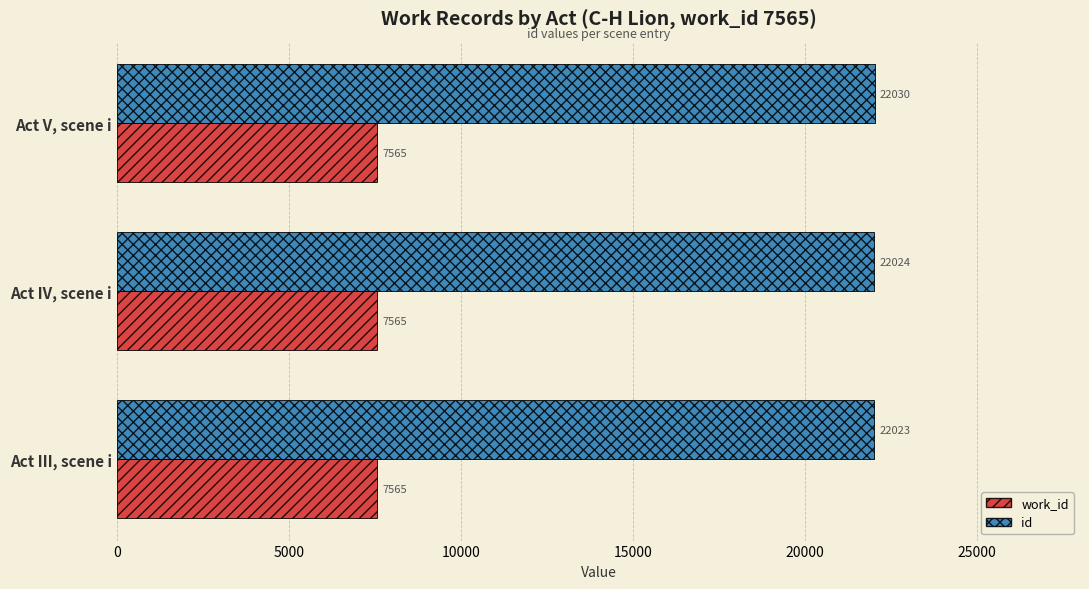

What is the sum of the id values at Act IV, scene i and Act III, scene i?

44047